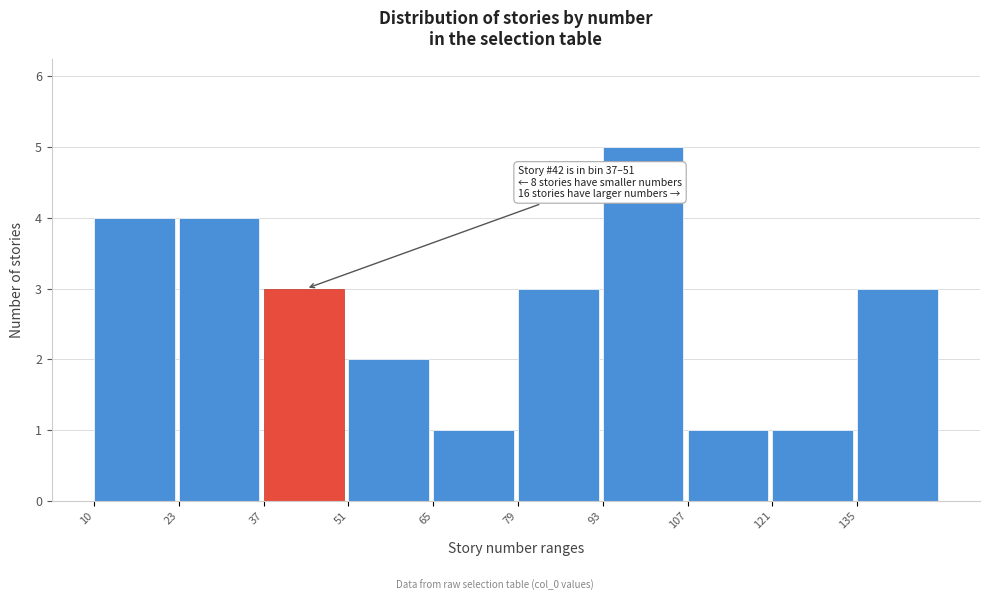

Which range on the x-axis has the tallest bar?

94 to 108